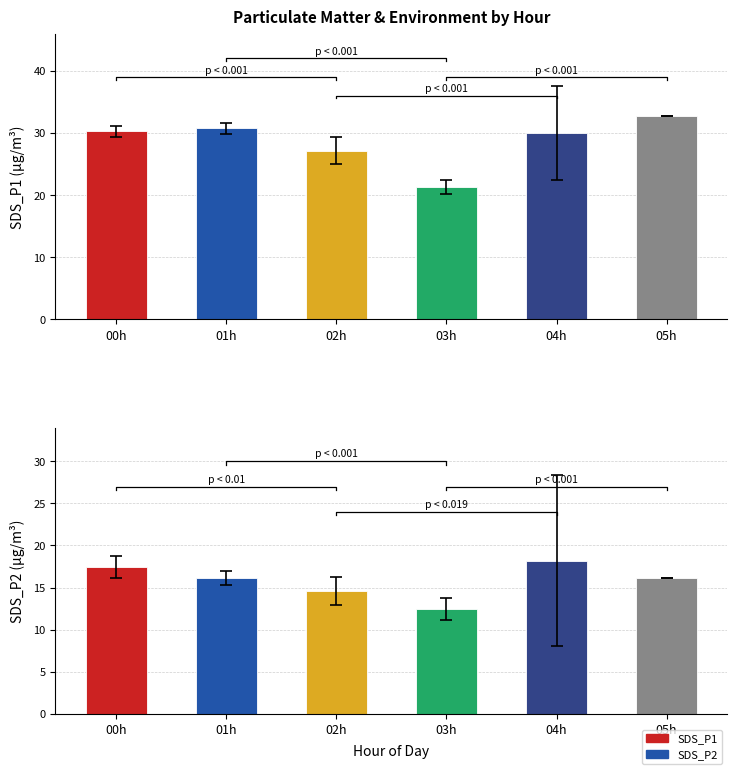

What is the sum of all SDS_P2 values?

94.9